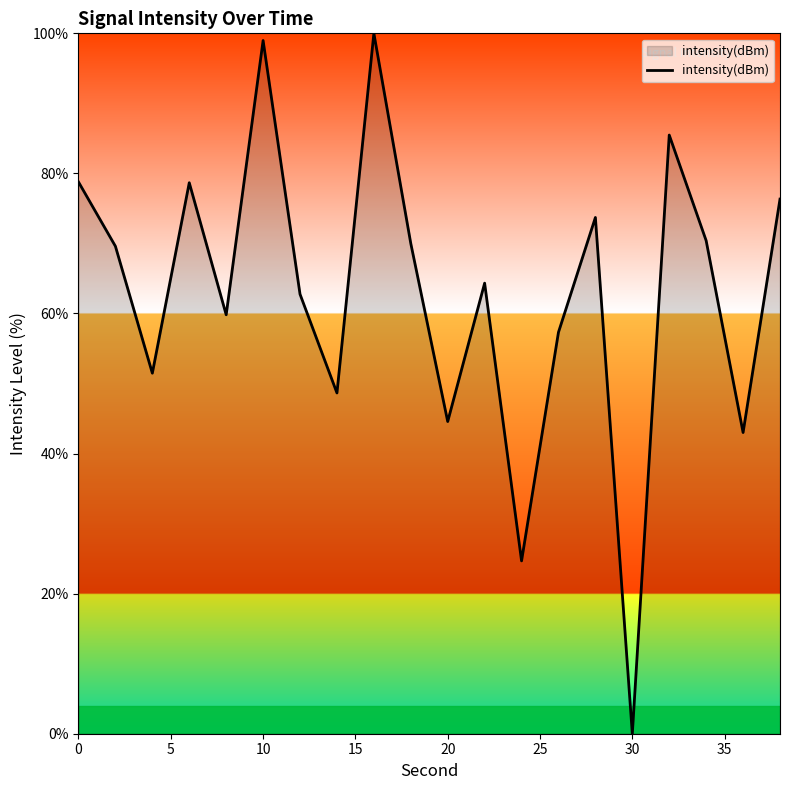

What is the maximum value shown in the chart?

100.0